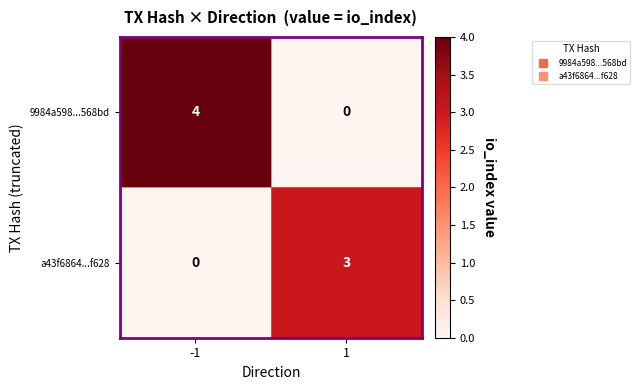

Rank the series by their maximum value, from highest to lowest.

9984a598...568bd, a43f6864...f628